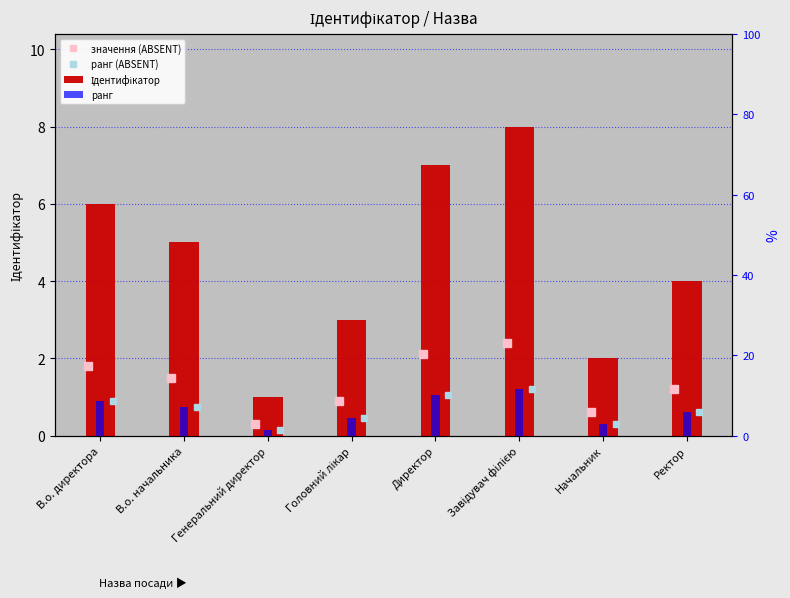

How many data points does each series have?

8